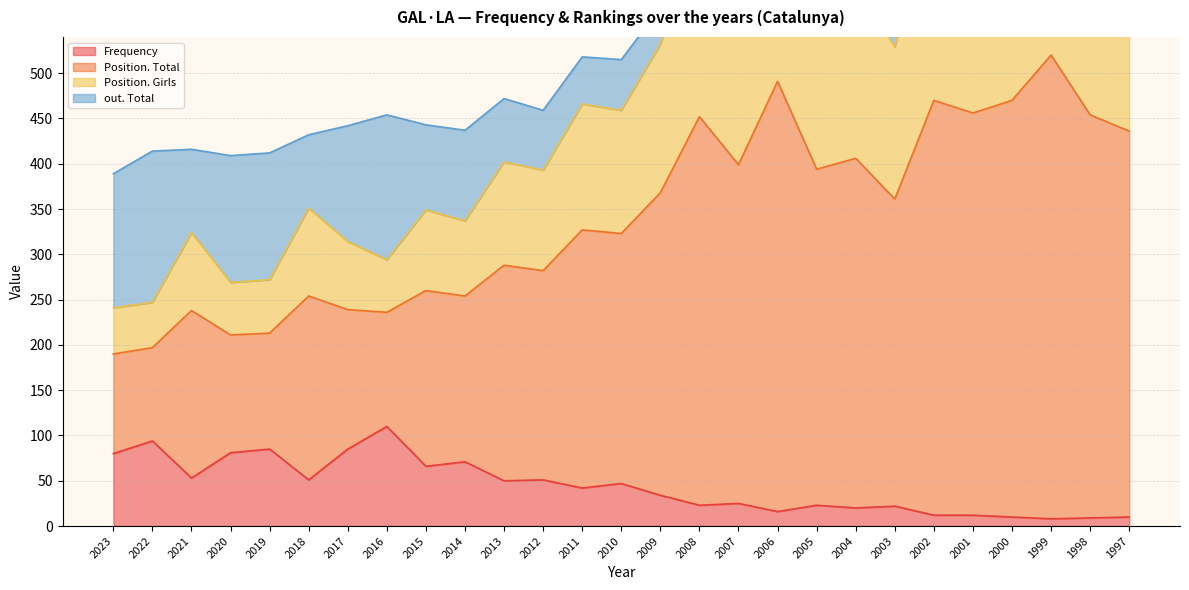

At which label does Frequency reach its peak?

2016